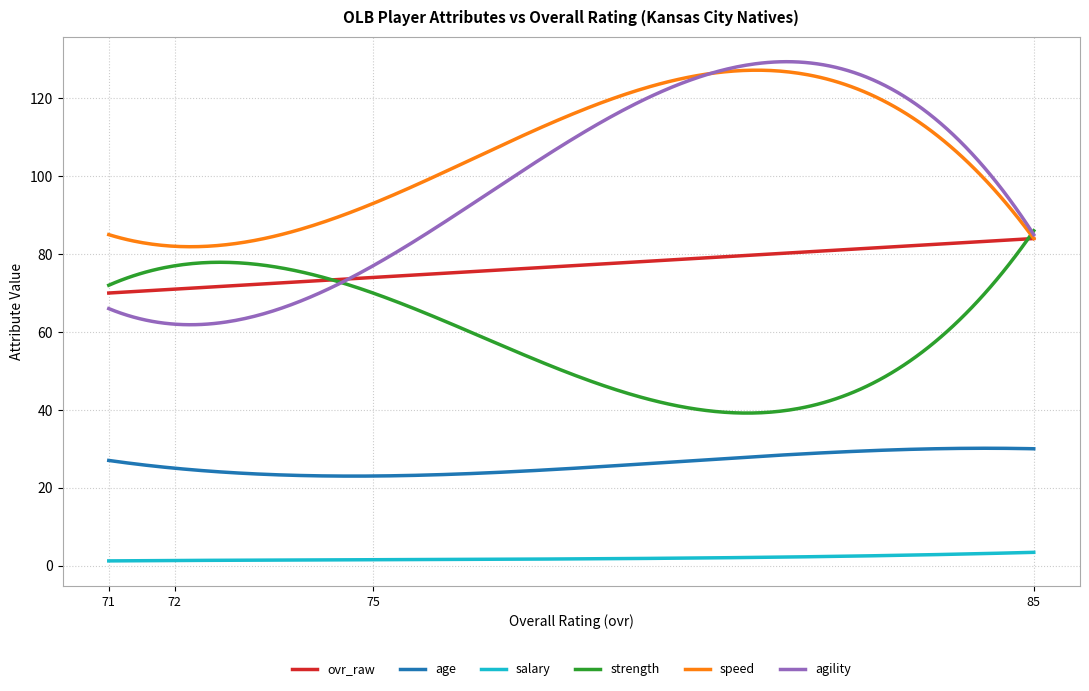

True or false: salary and agility cross at least once.

False